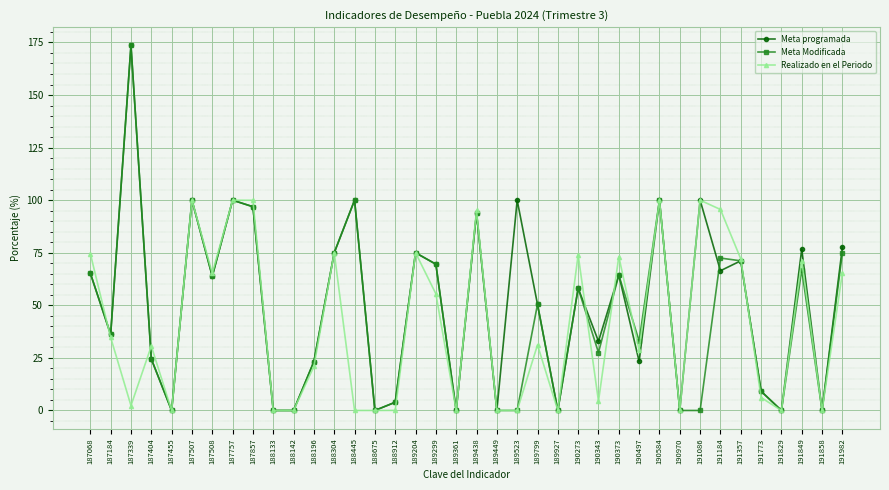

At which label does Meta Modificada reach its peak?

187339